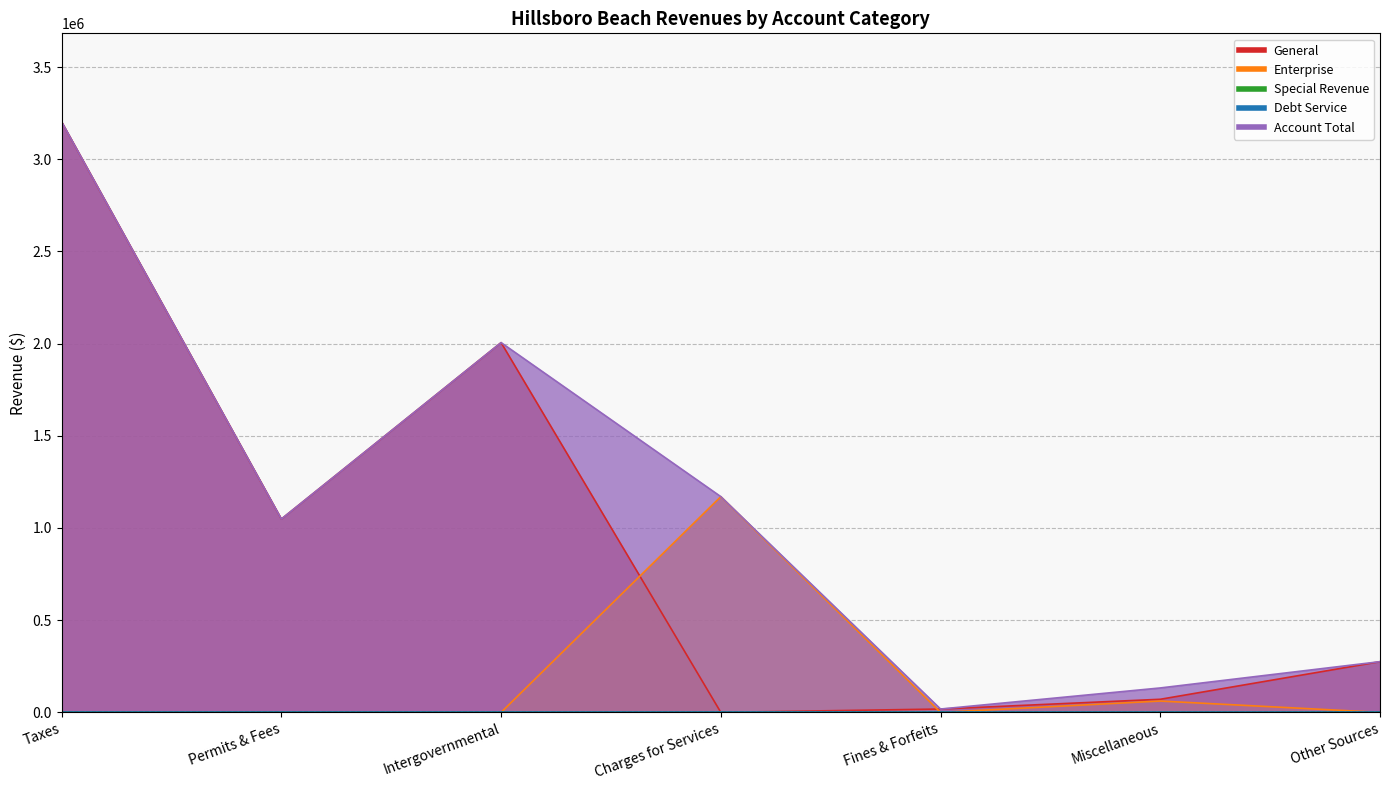

Reading left to right, transcribe all the data shown in this chart.

General: 3202713	1048607	2005481	0	18081	70995	275000
Enterprise: 0	0	0	1170087	0	61437	0
Account Total: 3202713	1048607	2005481	1170087	18081	132432	275000